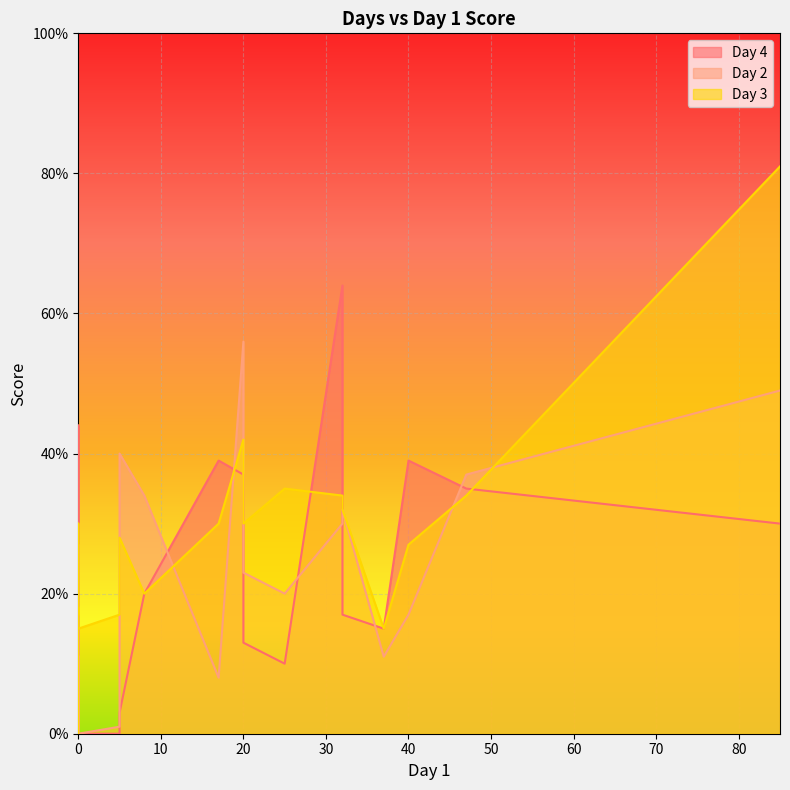

Which label corresponds to the smallest value in the chart?

5